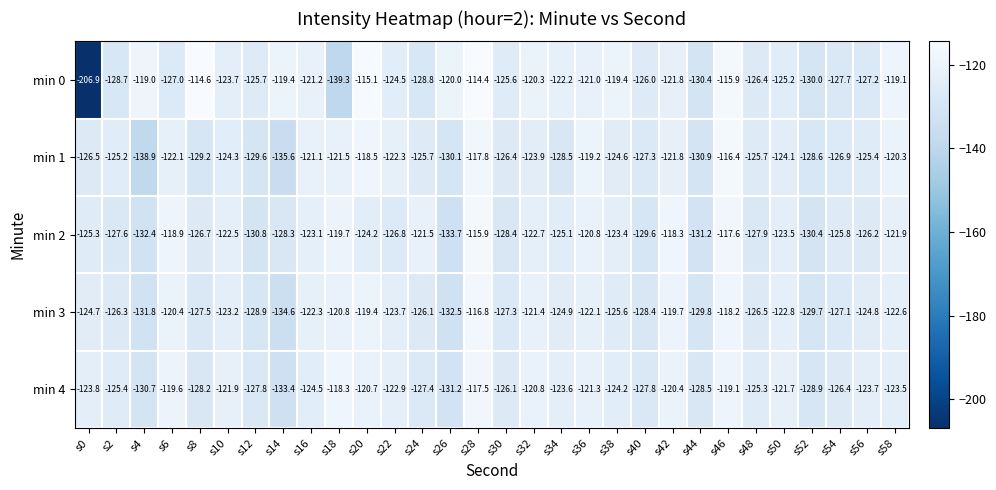

Where is min 4 nearest to the value -125?

s48